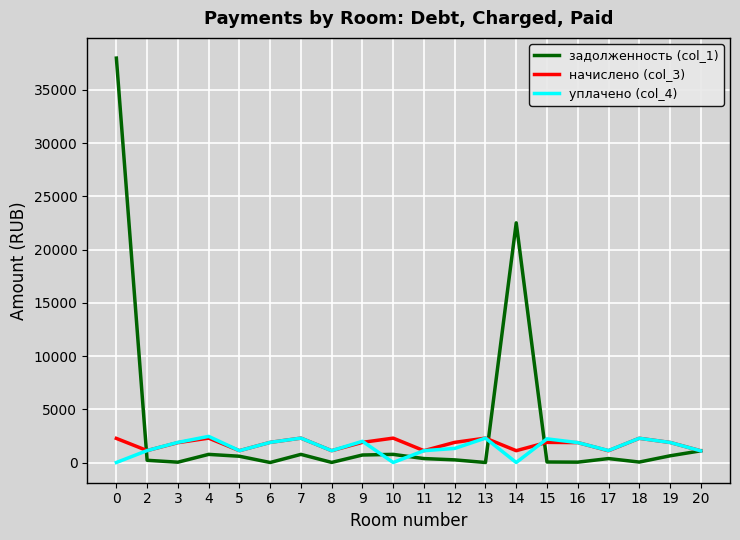

Which series has the largest range (max minus min)?

задолженность (col_1)